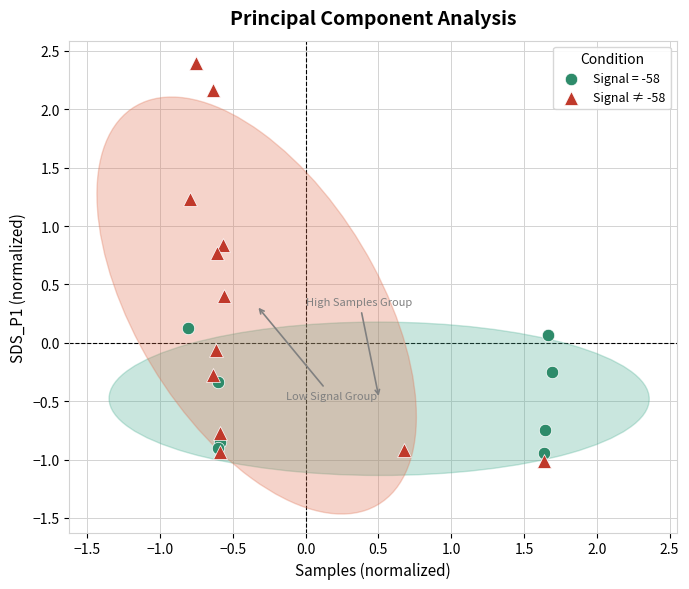

Which series has the largest Y range (max minus min)?

Signal ≠ -58